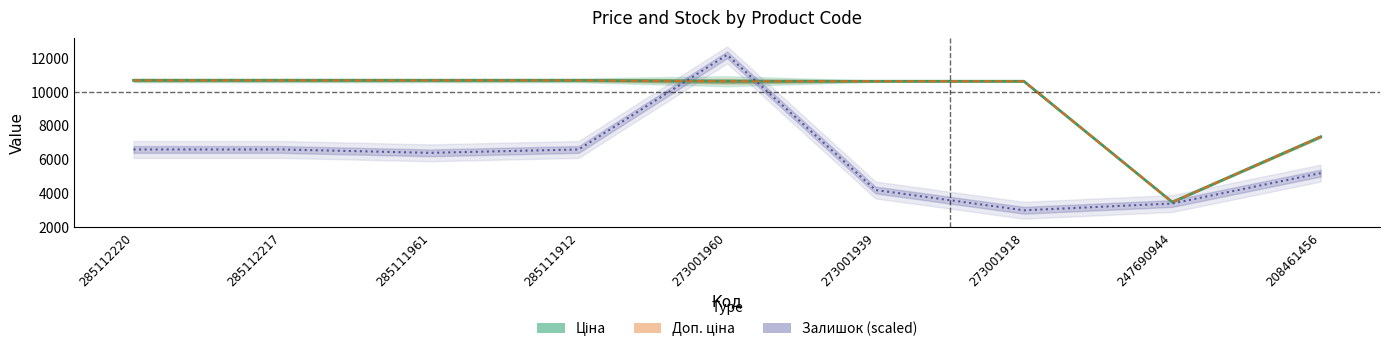

Reading left to right, what are all the values shown in this chart?

Ціна: 10690.9	10690.9	10690.9	10690.9	10638.2	10638.2	10638.2	3484.5	7351.2
Доп. ціна: 10690.9	10690.9	10690.9	10690.9	10638.2	10638.2	10638.2	3484.5	7351.2
Залишок (scaled): 6600.0	6600.0	6400.0	6600.0	12200.0	4200.0	3000.0	3400.0	5200.0